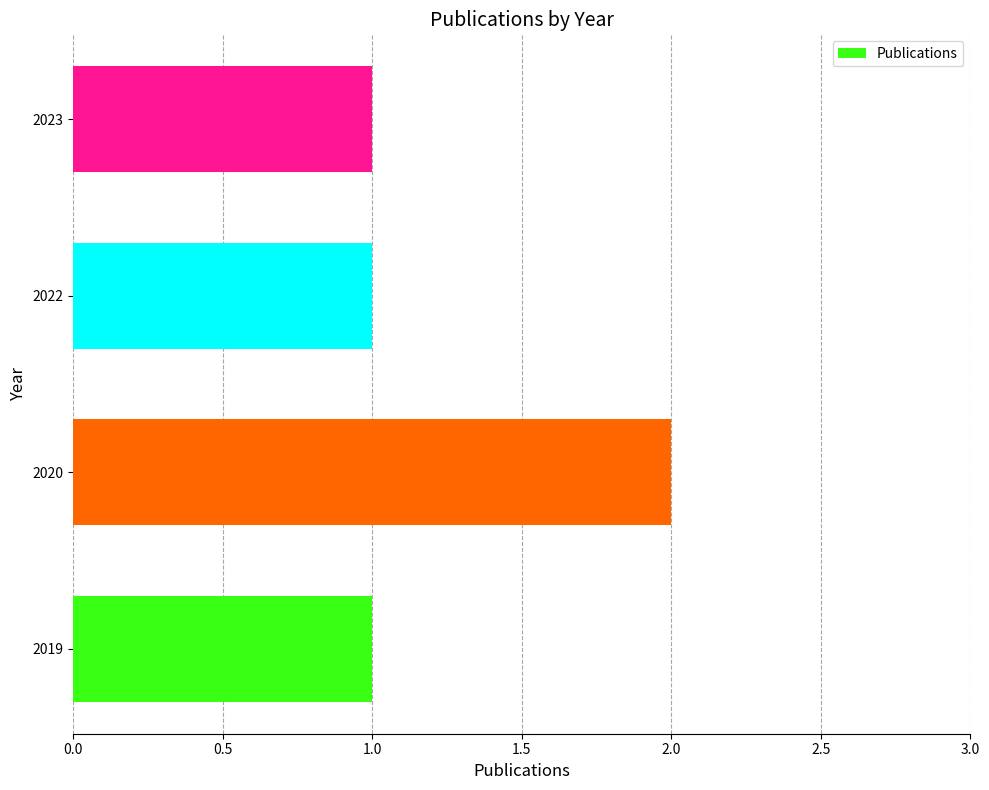

Which category has the highest value across all series?

2020